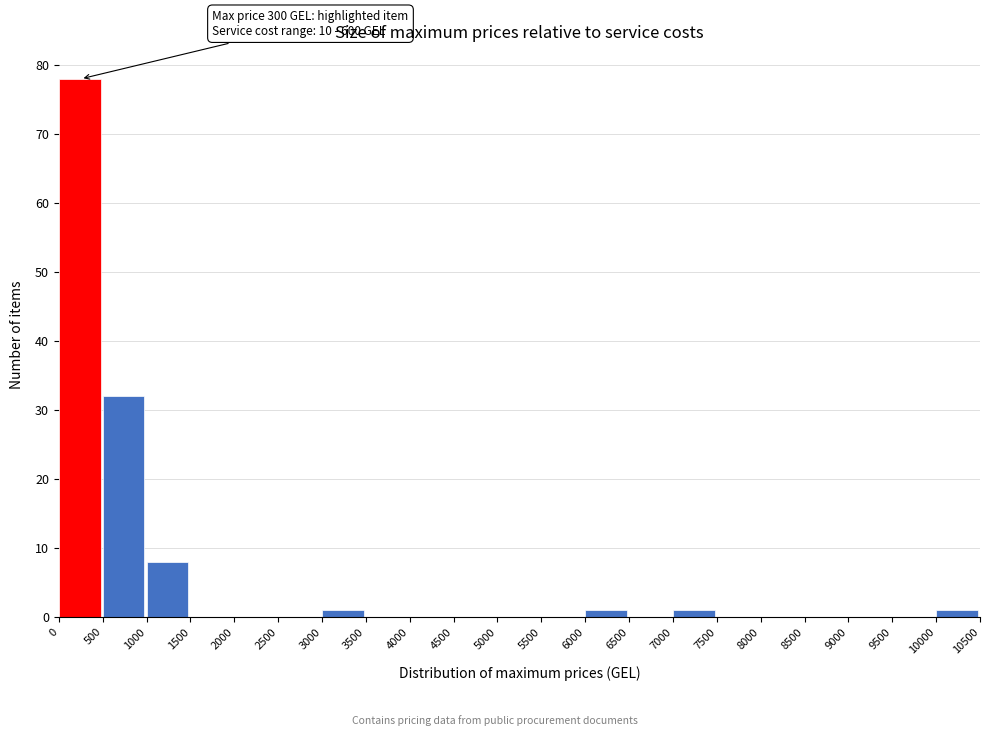

Over which range of the x-axis is the bar tallest?

0 to 500